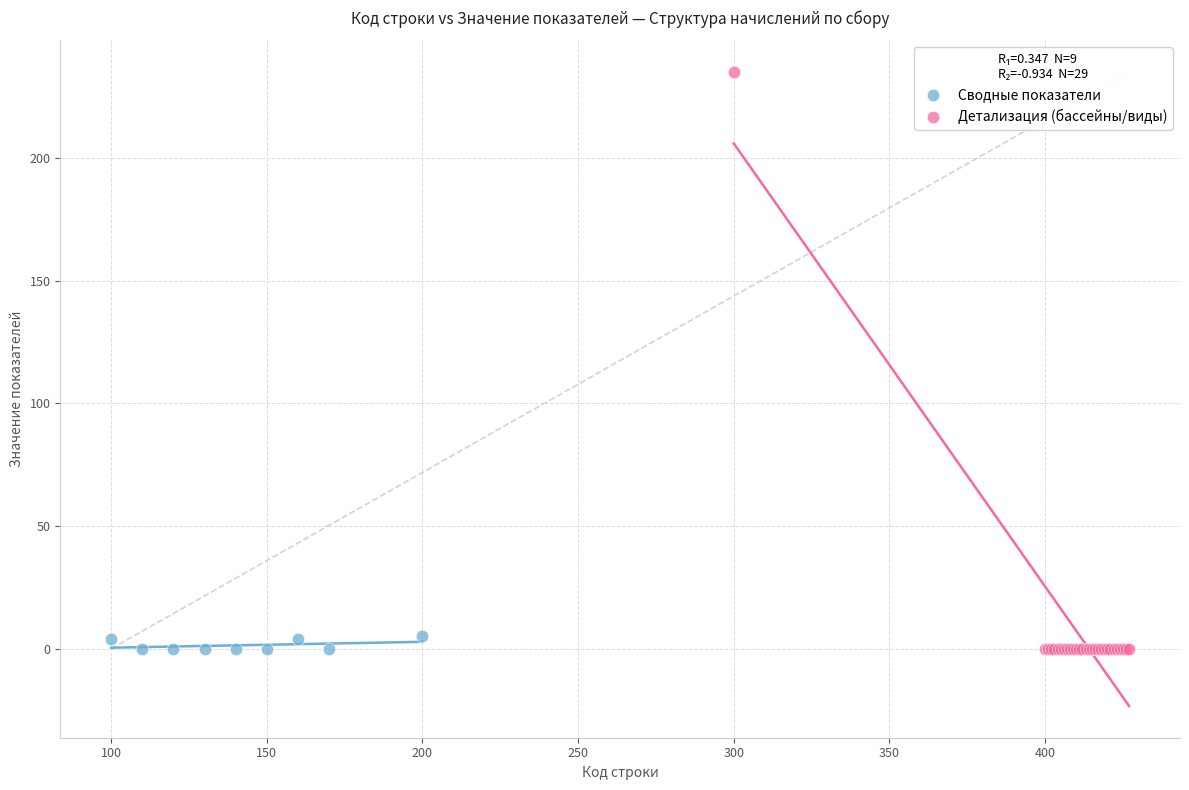

Which series has the widest spread of Y values?

Детализация (бассейны/виды)